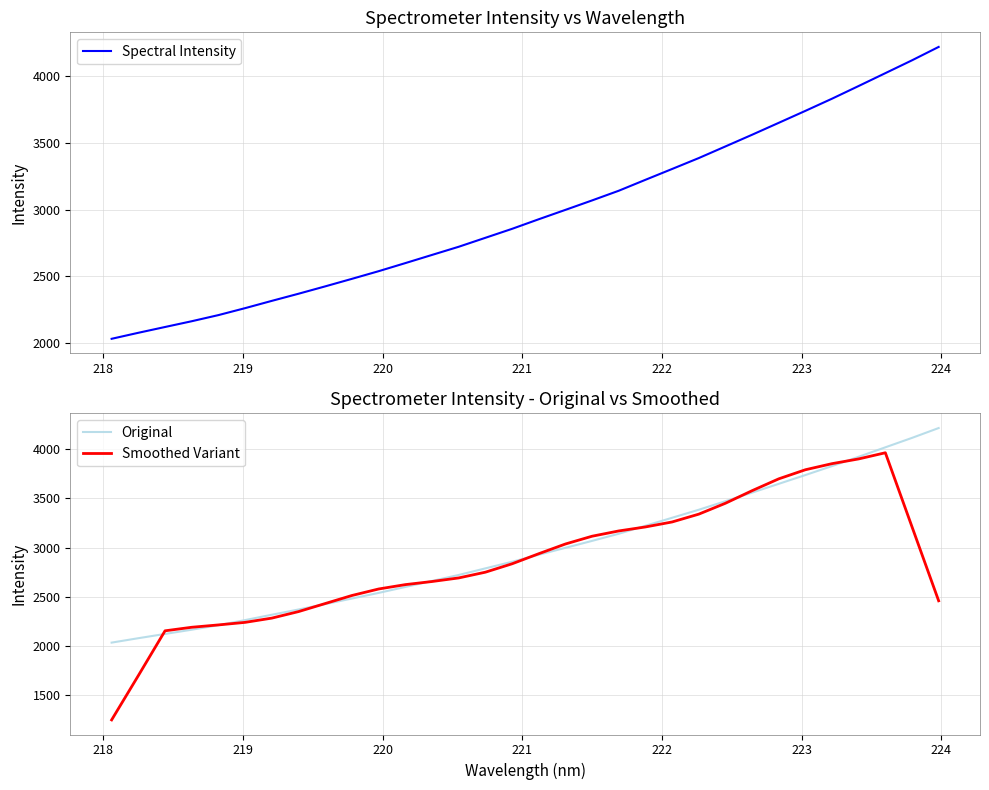

What is the smallest value displayed?

1246.5